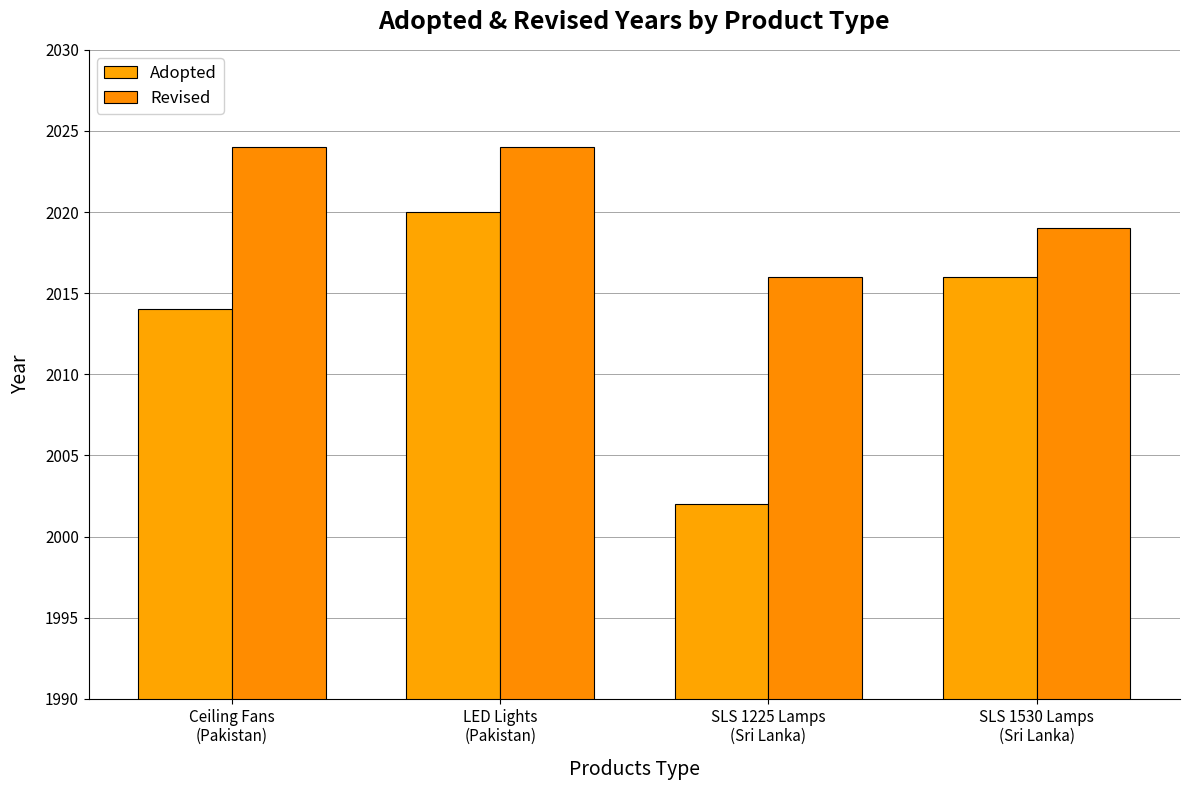

List the labels in order of Revised value, smallest first.

SLS 1225 Lamps
(Sri Lanka), SLS 1530 Lamps
(Sri Lanka), Ceiling Fans
(Pakistan), LED Lights
(Pakistan)